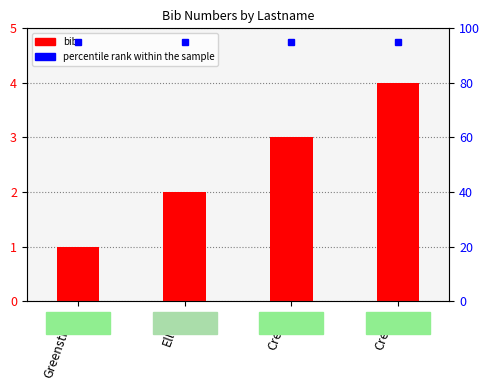

Which has a higher value, Elliott or Creese?

Creese